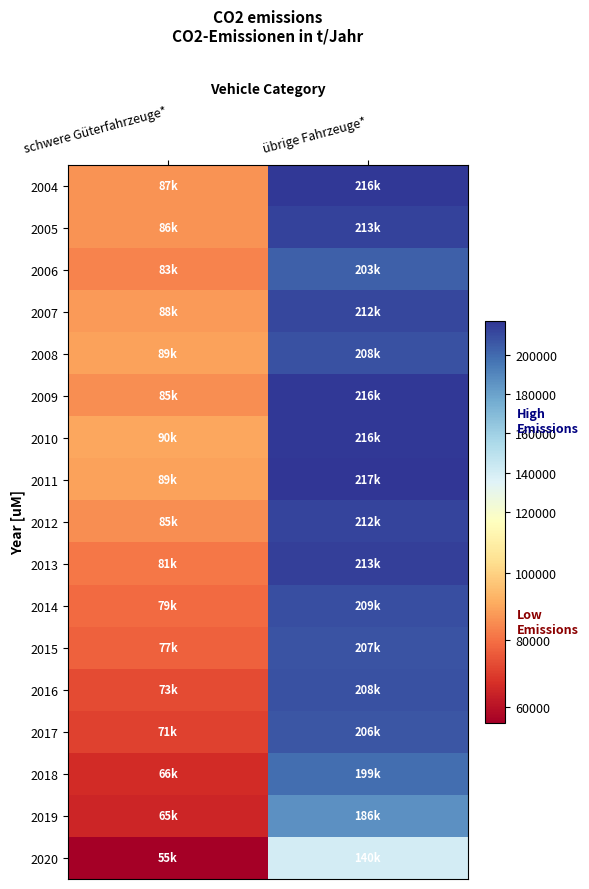

Reading left to right, what are all the values shown in this chart?

2004: schwere Güterfahrzeuge*=86524.4	übrige Fahrzeuge*=215987.8
2005: schwere Güterfahrzeuge*=86134.1	übrige Fahrzeuge*=212611.8
2006: schwere Güterfahrzeuge*=83369.6	übrige Fahrzeuge*=202941.0
2007: schwere Güterfahrzeuge*=87570.8	übrige Fahrzeuge*=211507.0
2008: schwere Güterfahrzeuge*=88962.4	übrige Fahrzeuge*=207706.9
2009: schwere Güterfahrzeuge*=85299.9	übrige Fahrzeuge*=216471.2
2010: schwere Güterfahrzeuge*=89917.8	übrige Fahrzeuge*=215749.8
2011: schwere Güterfahrzeuge*=89125.1	übrige Fahrzeuge*=217278.4
2012: schwere Güterfahrzeuge*=85171.4	übrige Fahrzeuge*=211921.2
2013: schwere Güterfahrzeuge*=81127.0	übrige Fahrzeuge*=213405.2
2014: schwere Güterfahrzeuge*=78830.1	übrige Fahrzeuge*=208967.3
2015: schwere Güterfahrzeuge*=76983.8	übrige Fahrzeuge*=207415.0
2016: schwere Güterfahrzeuge*=72811.1	übrige Fahrzeuge*=207923.3
2017: schwere Güterfahrzeuge*=70835.5	übrige Fahrzeuge*=206268.4
2018: schwere Güterfahrzeuge*=66379.3	übrige Fahrzeuge*=198680.7
2019: schwere Güterfahrzeuge*=64635.2	übrige Fahrzeuge*=186442.5
2020: schwere Güterfahrzeuge*=55198.4	übrige Fahrzeuge*=140259.1